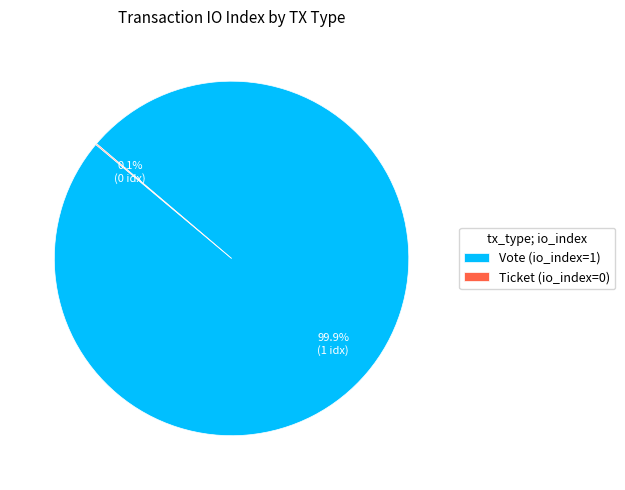

Is Vote (io_index=1) the majority of the pie?

Yes